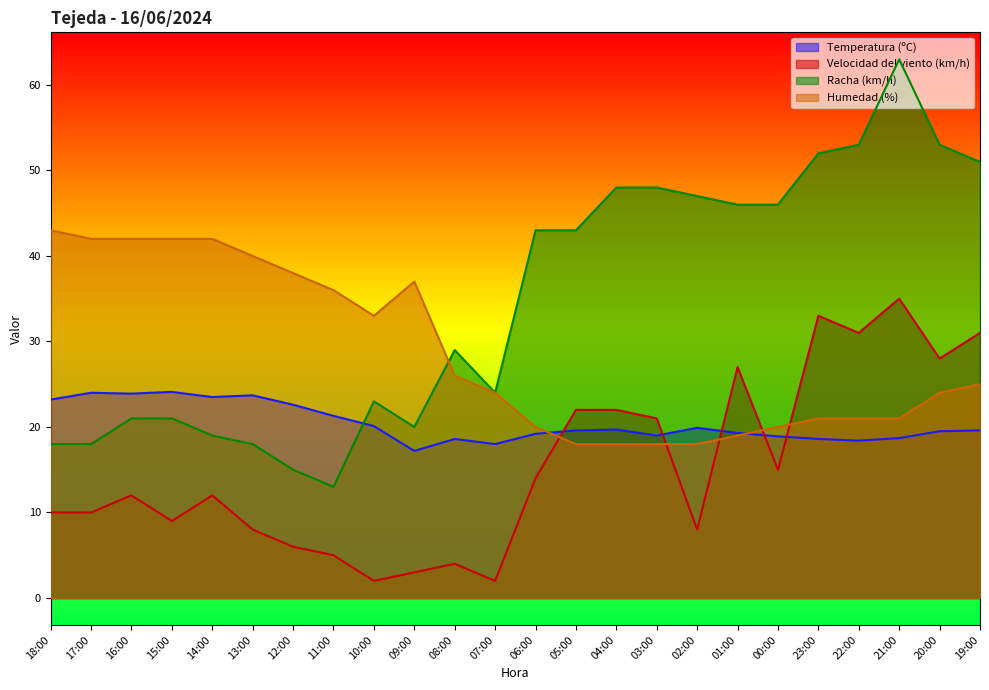

Which series has the largest total across all categories?

Racha (km/h)